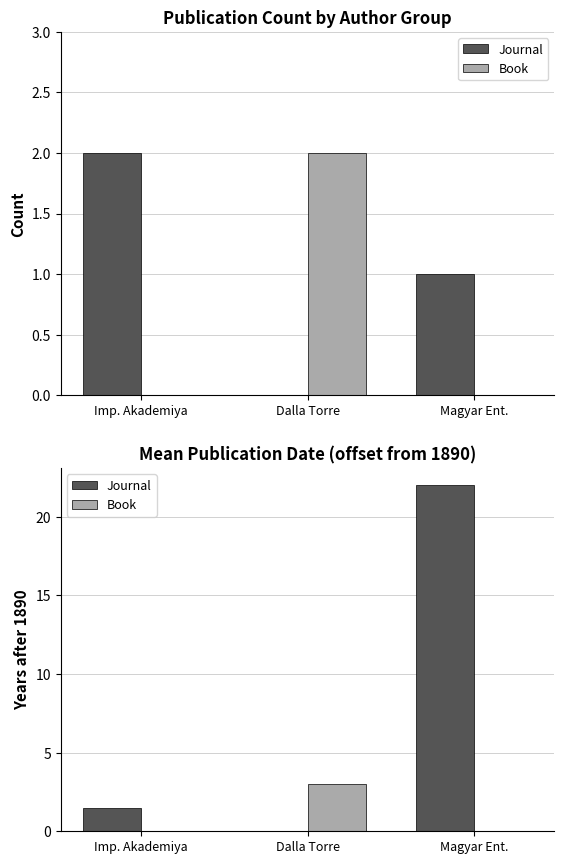

What is the label of the 2nd bar from the right?

Dalla Torre